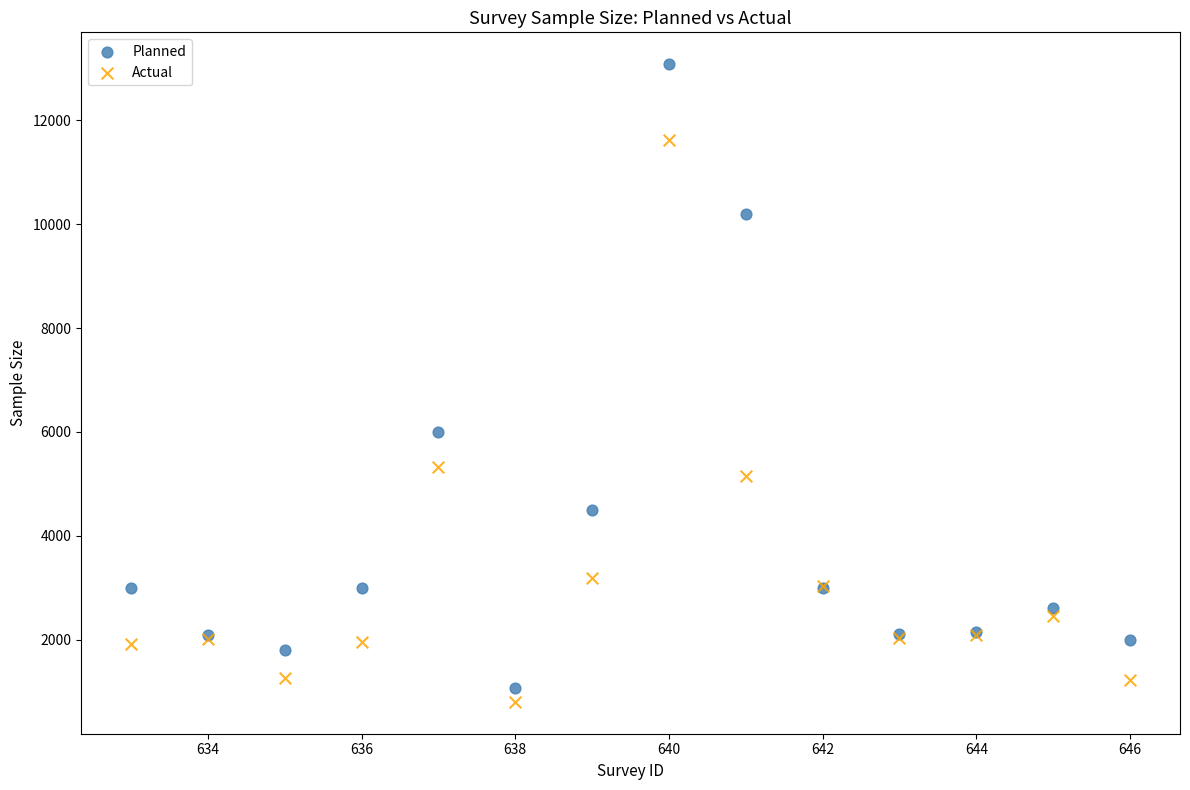

Which series contains the highest Y value?

Planned